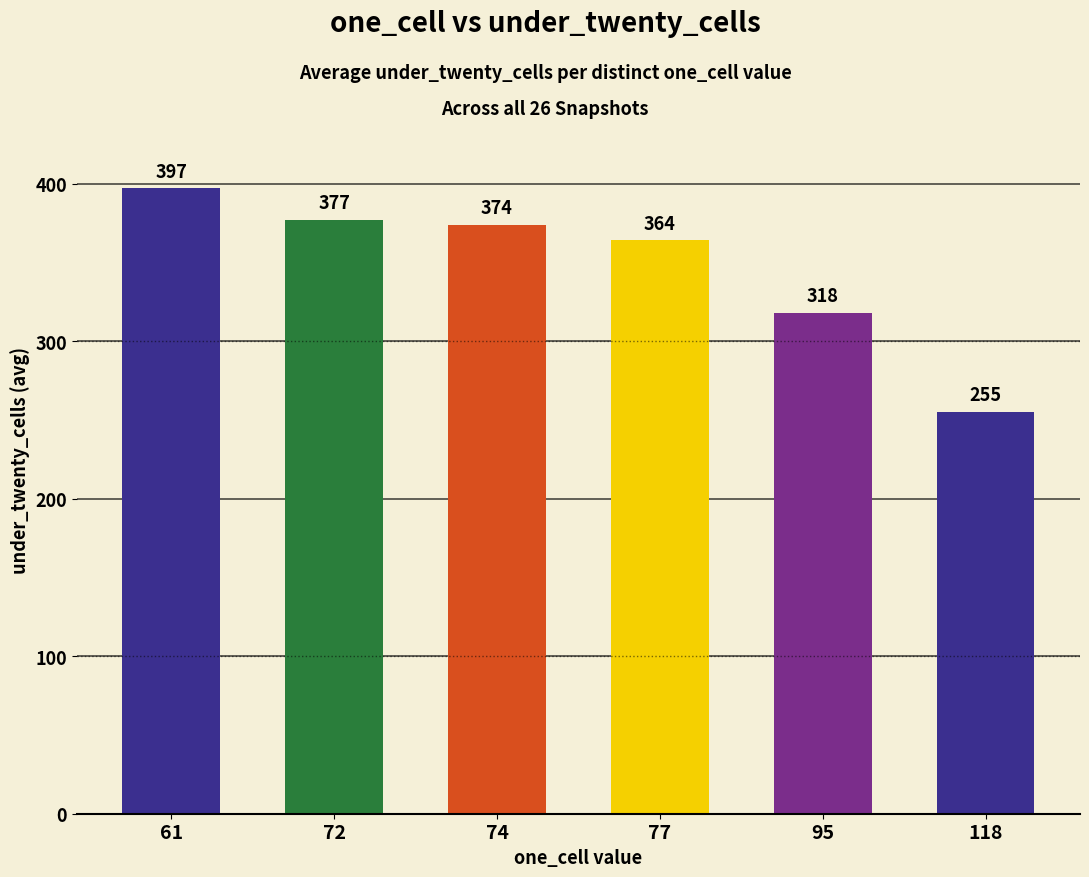

What is the difference between the values at 74 and 72?

3